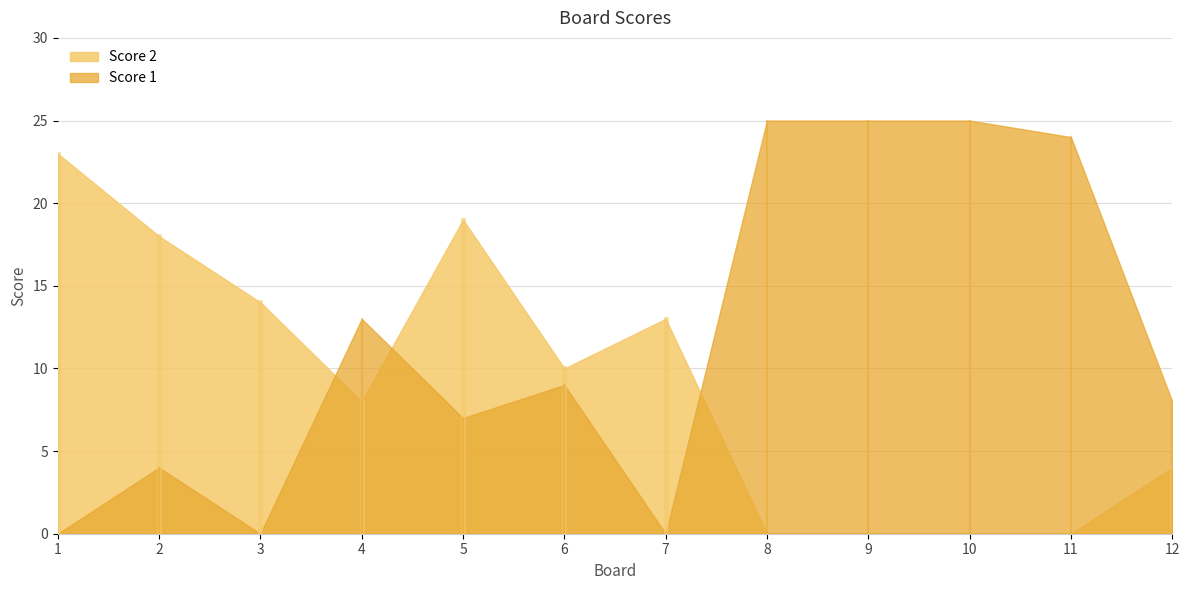

Where does the Score 2 series first go above 10?

1